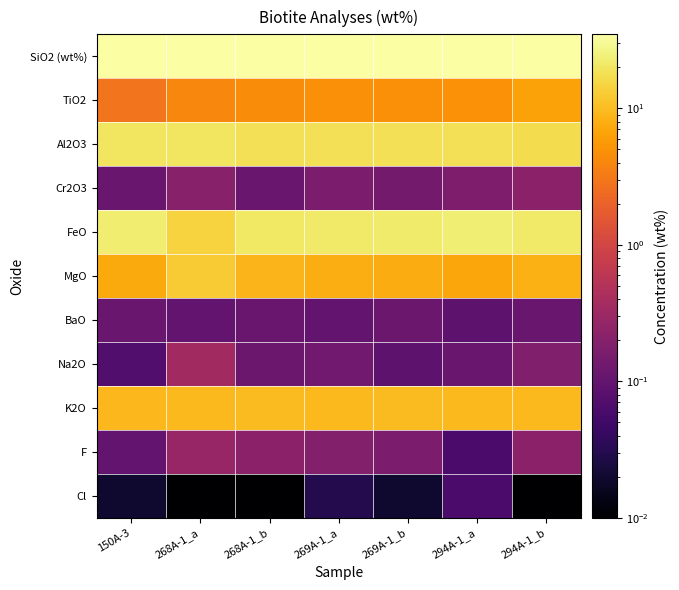

Which series has the largest total across all categories?

SiO2 (wt%)